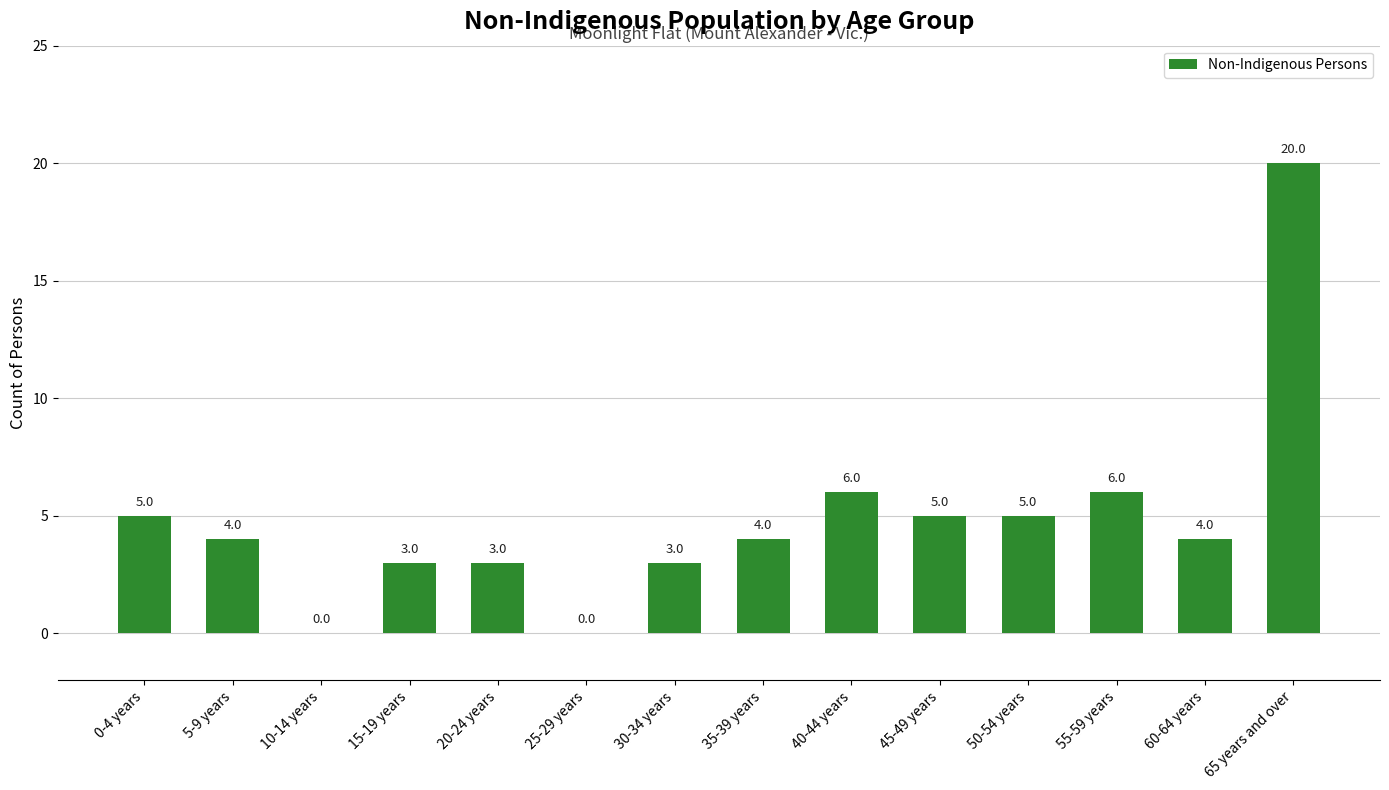

What is the greatest value displayed?

20